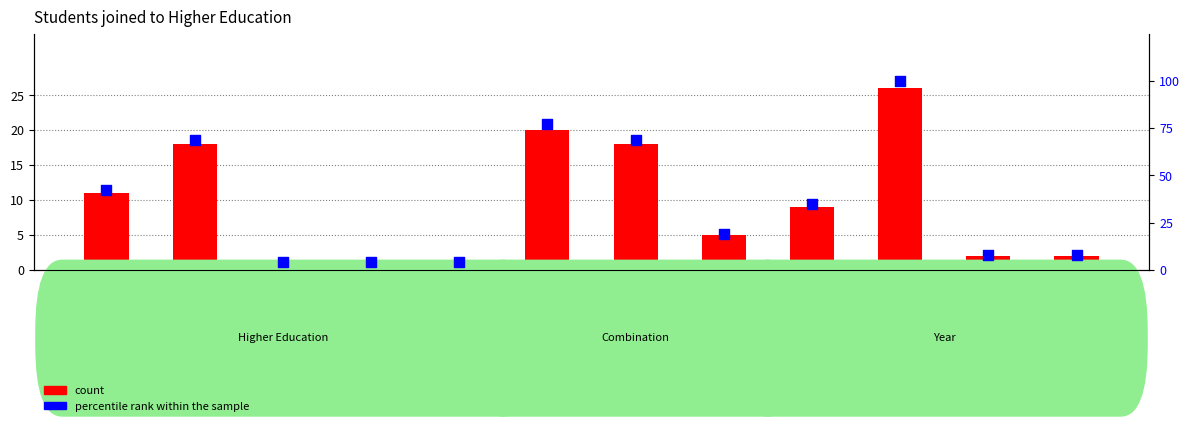

Which series has the largest total across all categories?

percentile rank within the sample